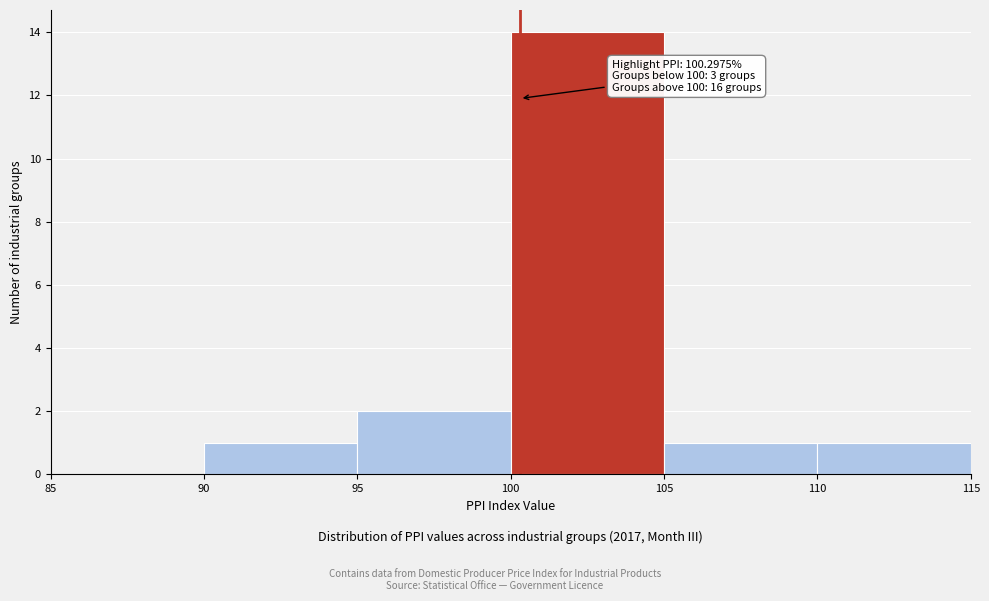

Which range on the x-axis has the tallest bar?

100 to 105